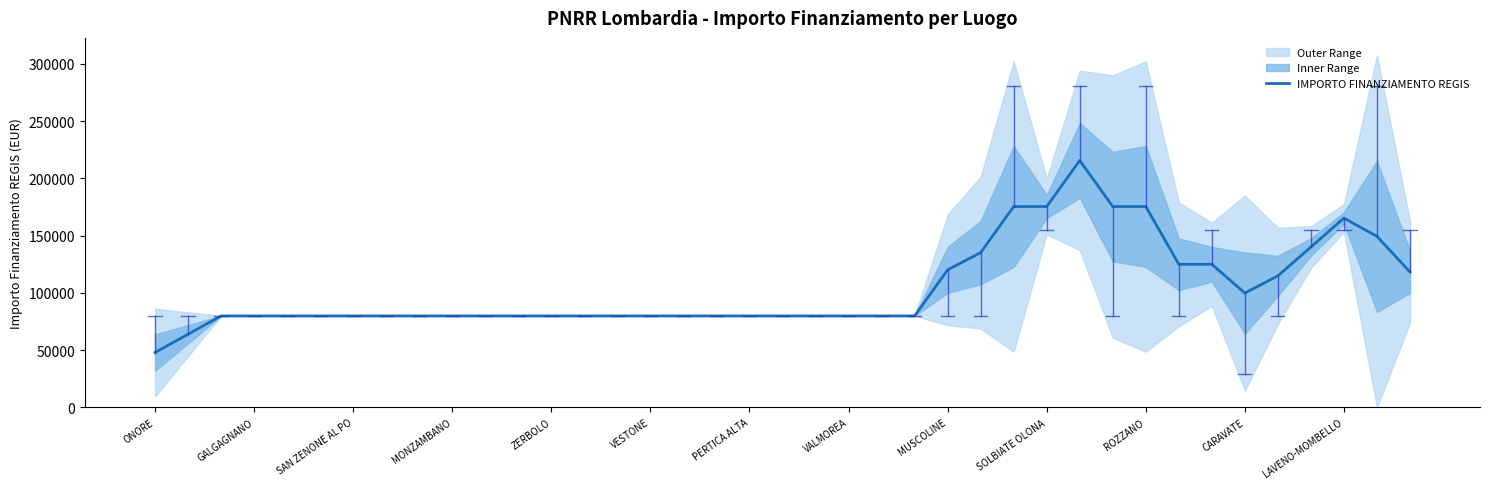

True or false: IMPORTO FINANZIAMENTO REGIS has a value of 79922.0 at SAN ZENONE AL PO.

True